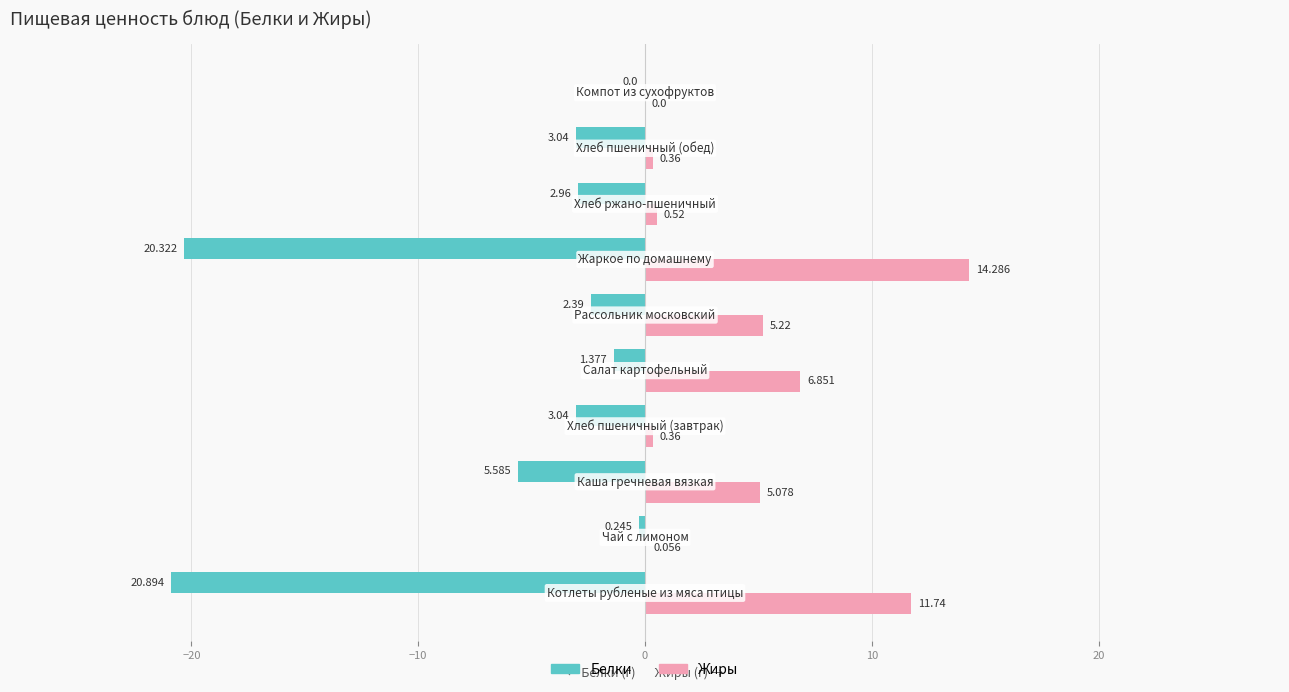

Which series has the largest total across all categories?

Жиры